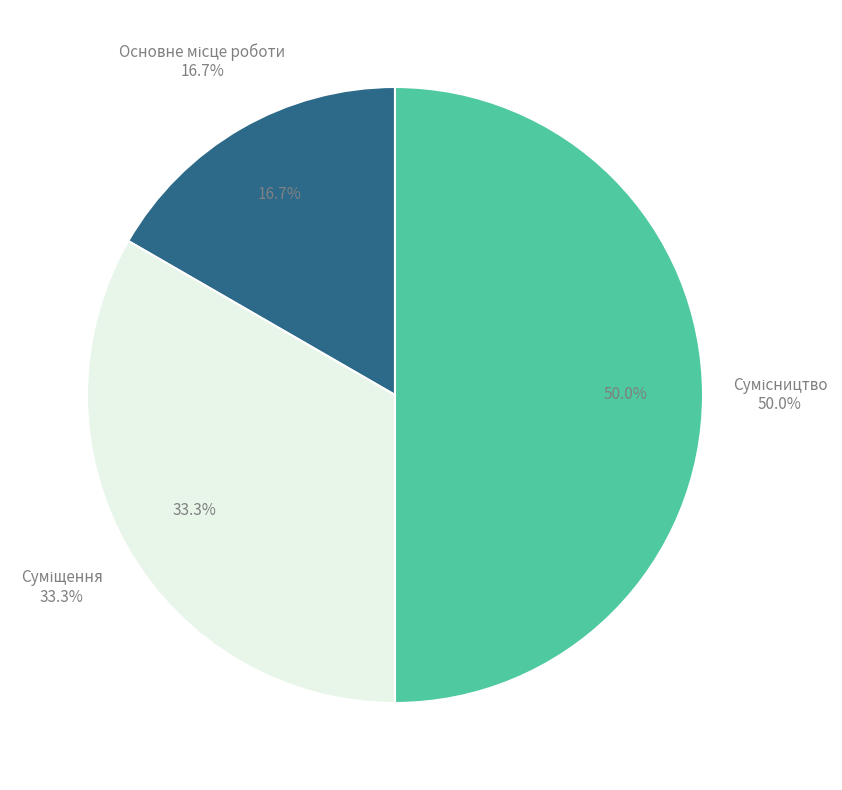

How many segments does this pie chart have?

3